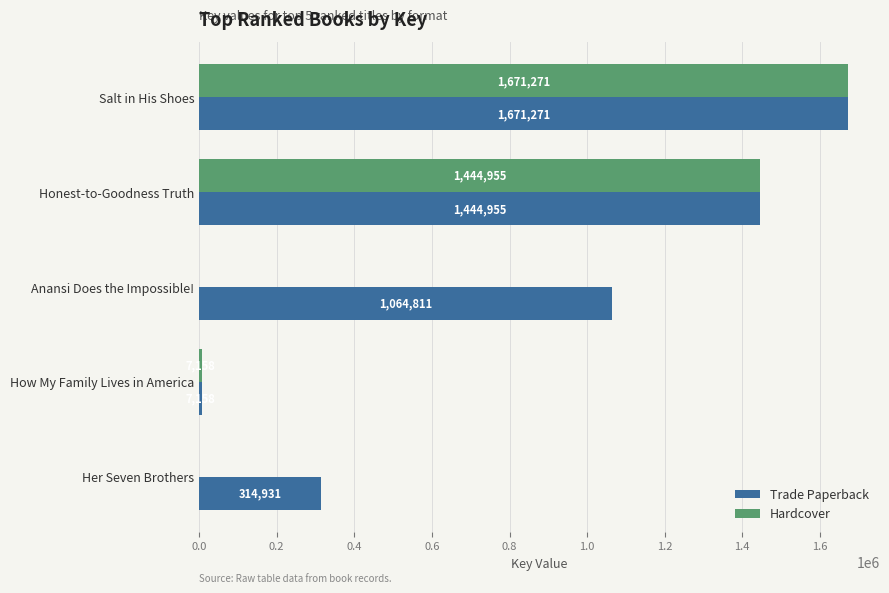

At which label is Hardcover closest to 835635?

Honest-to-Goodness Truth